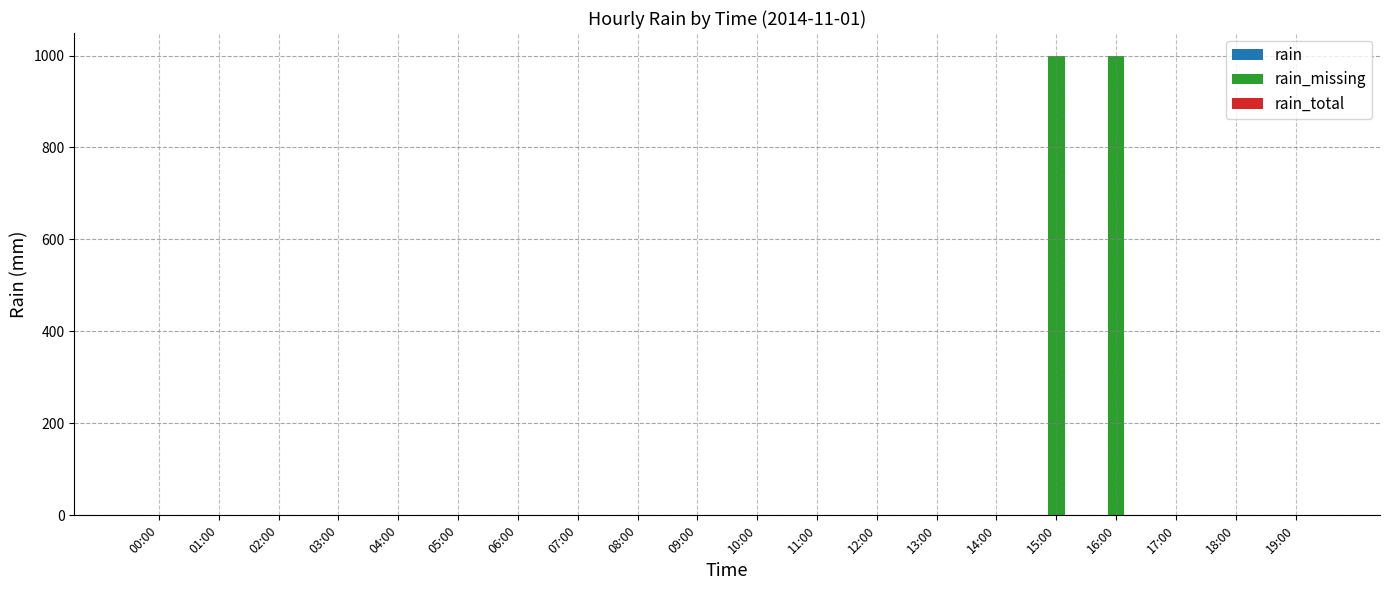

What is the greatest value displayed?

999